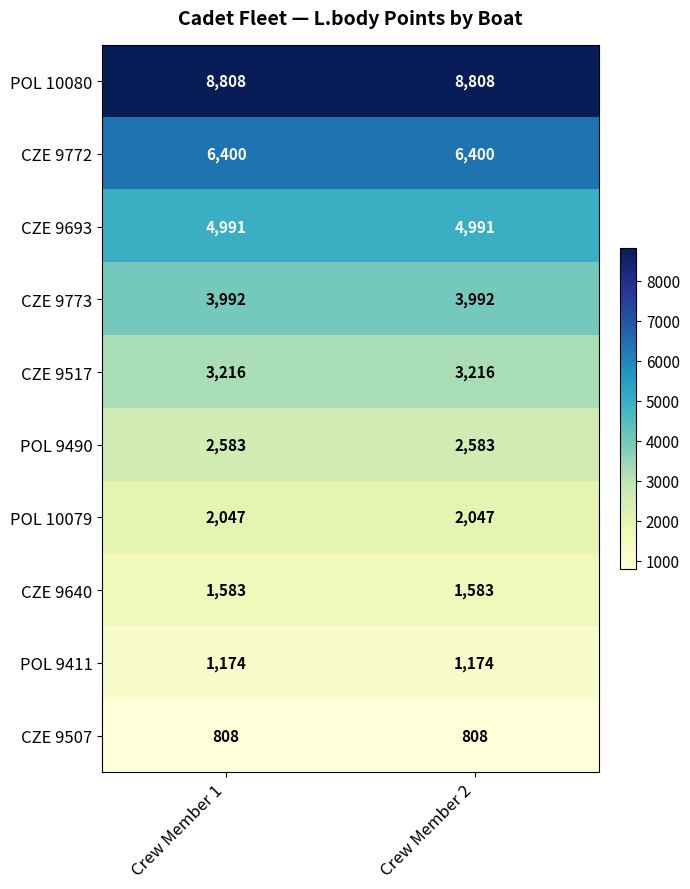

Reading left to right, transcribe all the data shown in this chart.

POL 10080: 8808	8808
CZE 9772: 6400	6400
CZE 9693: 4991	4991
CZE 9773: 3992	3992
CZE 9517: 3216	3216
POL 9490: 2583	2583
POL 10079: 2047	2047
CZE 9640: 1583	1583
POL 9411: 1174	1174
CZE 9507: 808	808